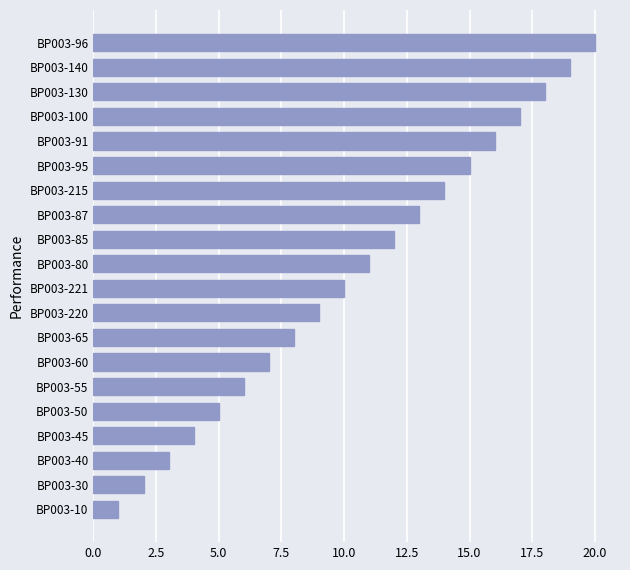

What is the ratio of the value at BP003-45 to the value at BP003-215?

0.3